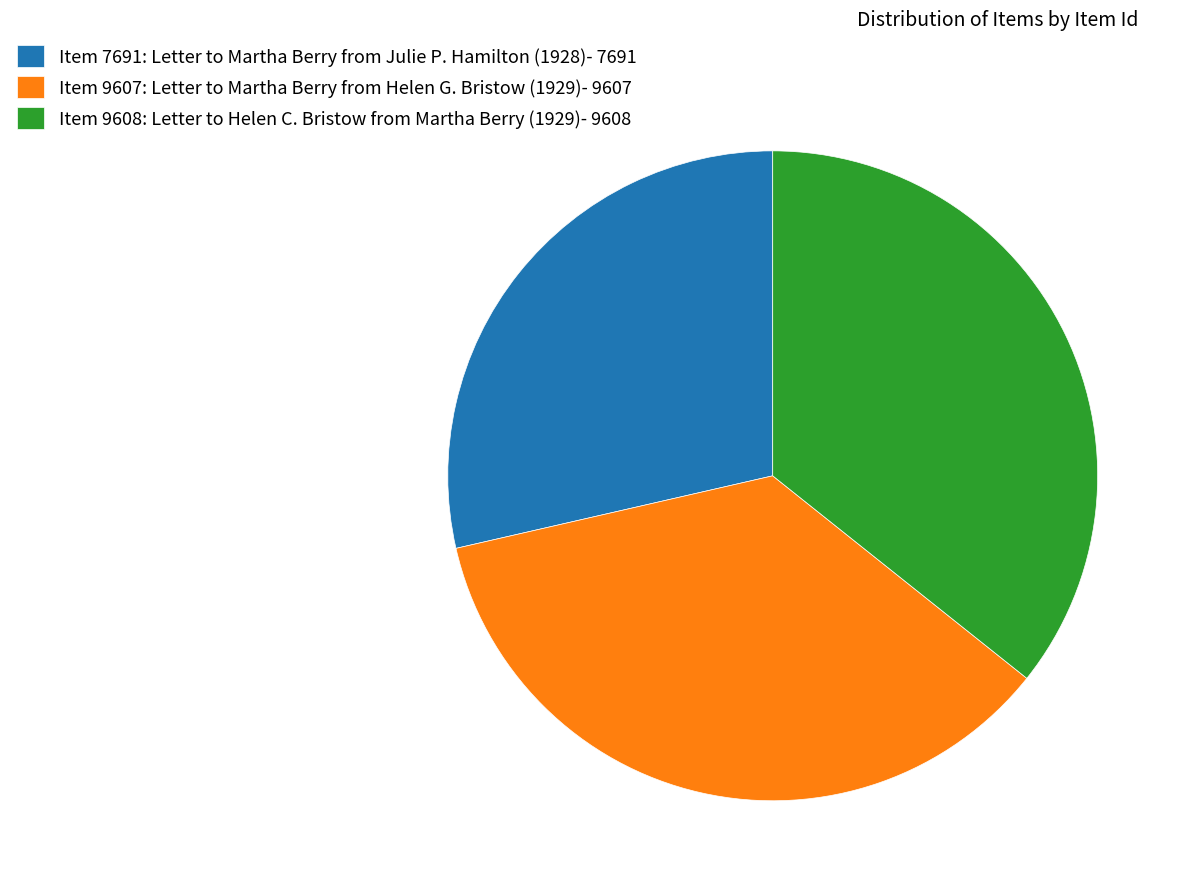

Is the sum of Item 7691: Letter to Martha Berry from Julie P. Hamilton (1928)- 7691 and Item 9607: Letter to Martha Berry from Helen G. Bristow (1929)- 9607 greater than half?

Yes